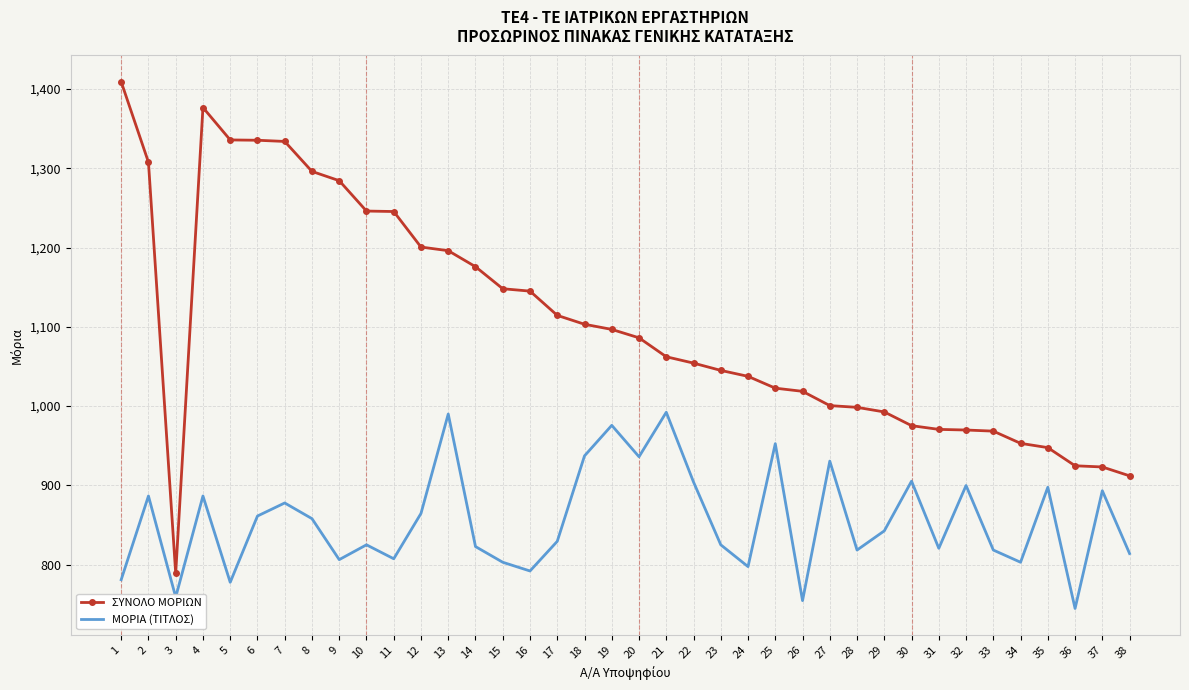

What is the maximum value for ΣΥΝΟΛΟ ΜΟΡΙΩΝ?

1409.0